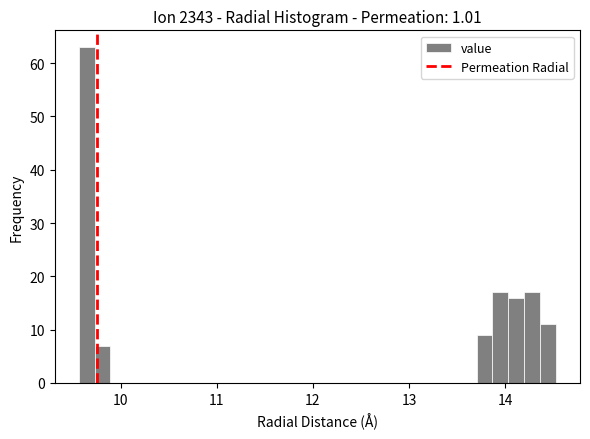

Read against the x-axis, roughly where is the centre of the tallest bar?

9.6